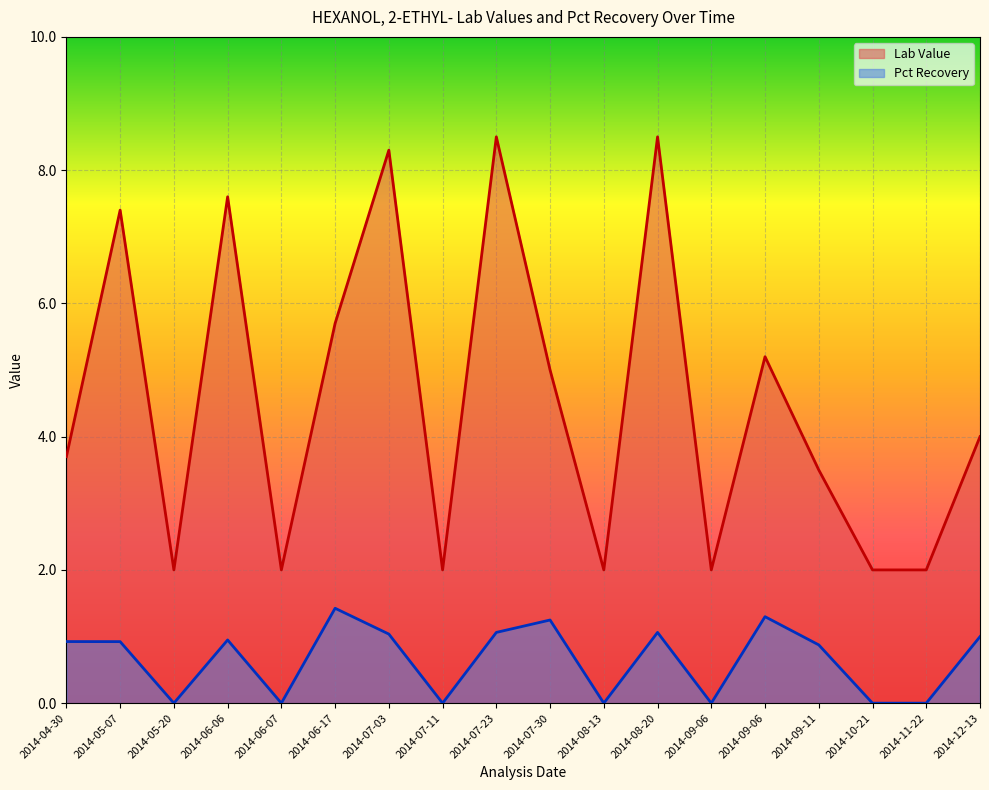

What is the average value of the Pct Recovery series?

0.7